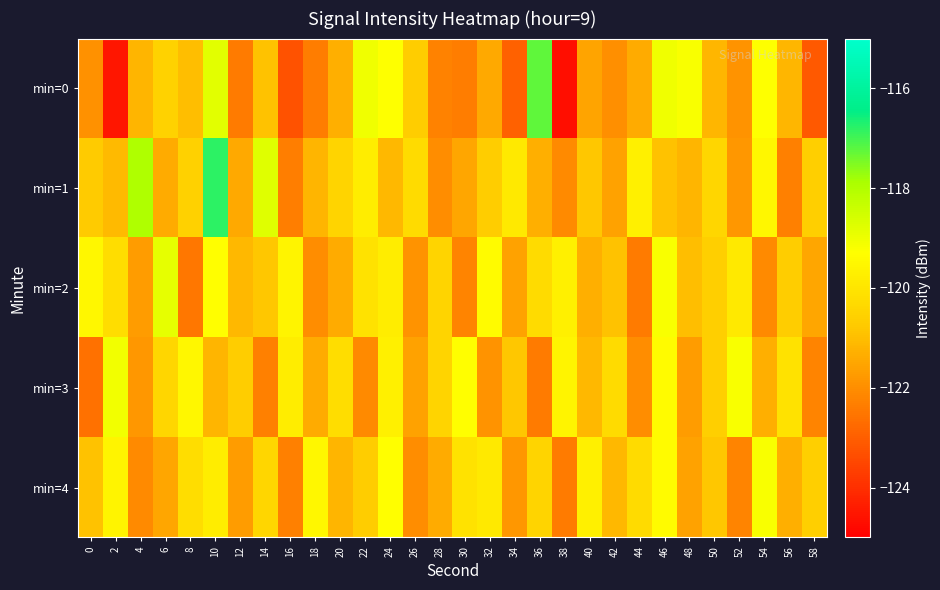

Between 24 and 54, which is larger?

54